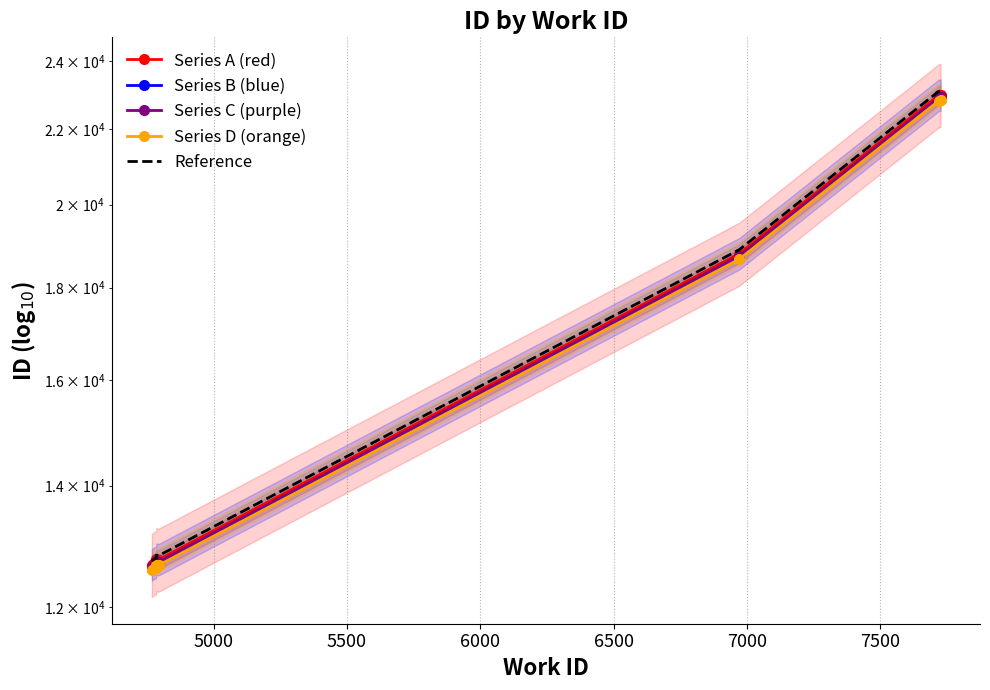

Where is Reference nearest to the value 17912?

7000